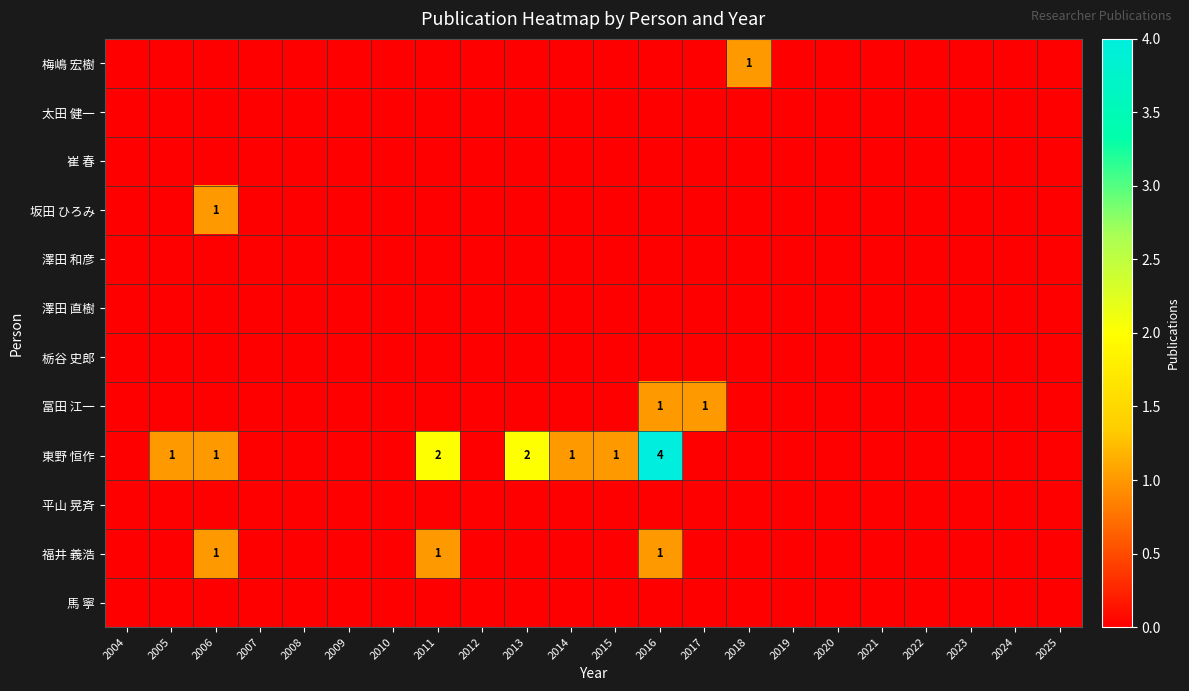

The 冨田 江一 series shows 0 at 2018. True or false?

False